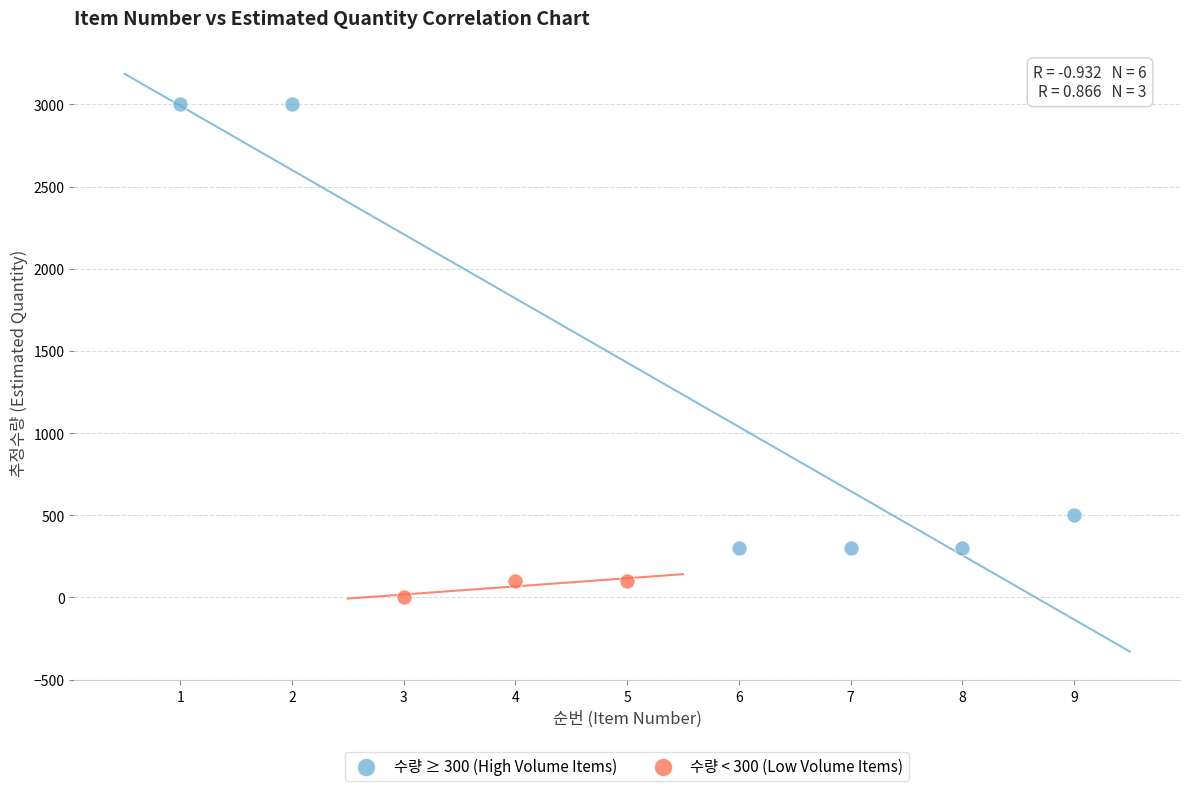

What are all the series names shown in the legend?

수량 ≥ 300 (High Volume Items), 수량 < 300 (Low Volume Items)